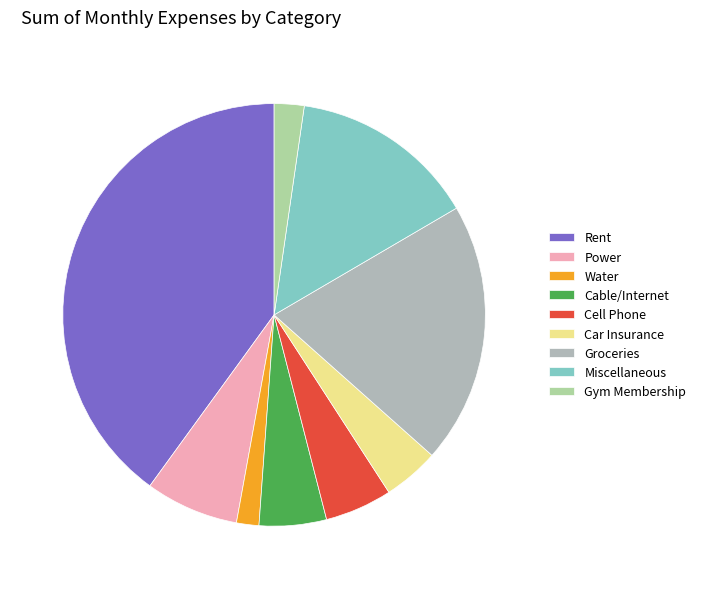

Is there a majority slice in this chart?

No